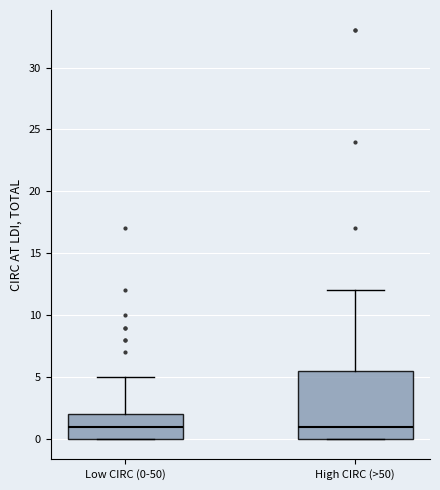

Comparing the boxes themselves (not the whiskers), which one is the tallest?

High CIRC (>50)